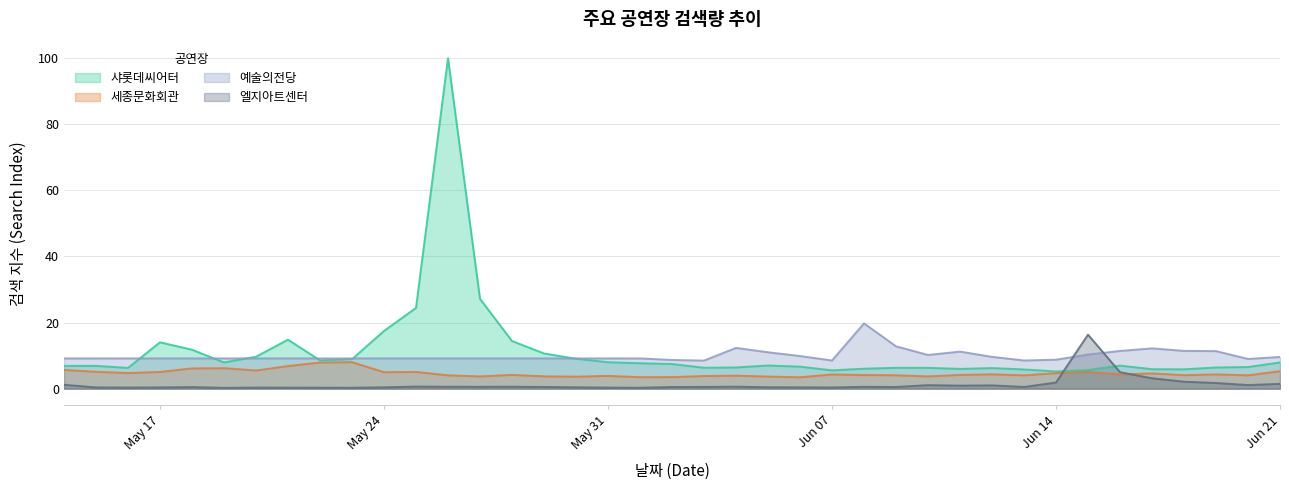

What is the minimum value for 샤롯데씨어터?

5.2